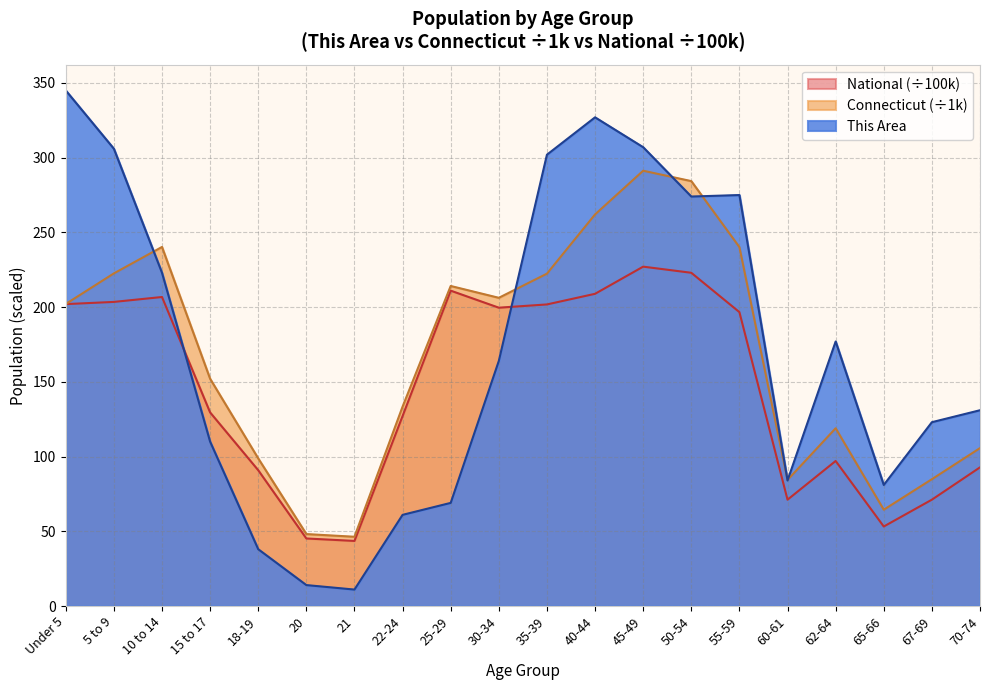

Does the chart have visible grid lines?

Yes